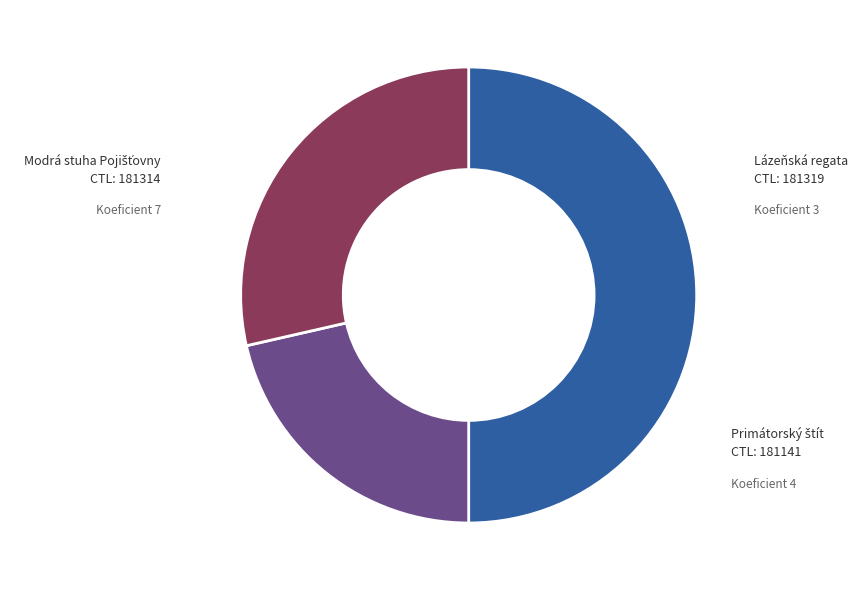

How many segments does this pie chart have?

3